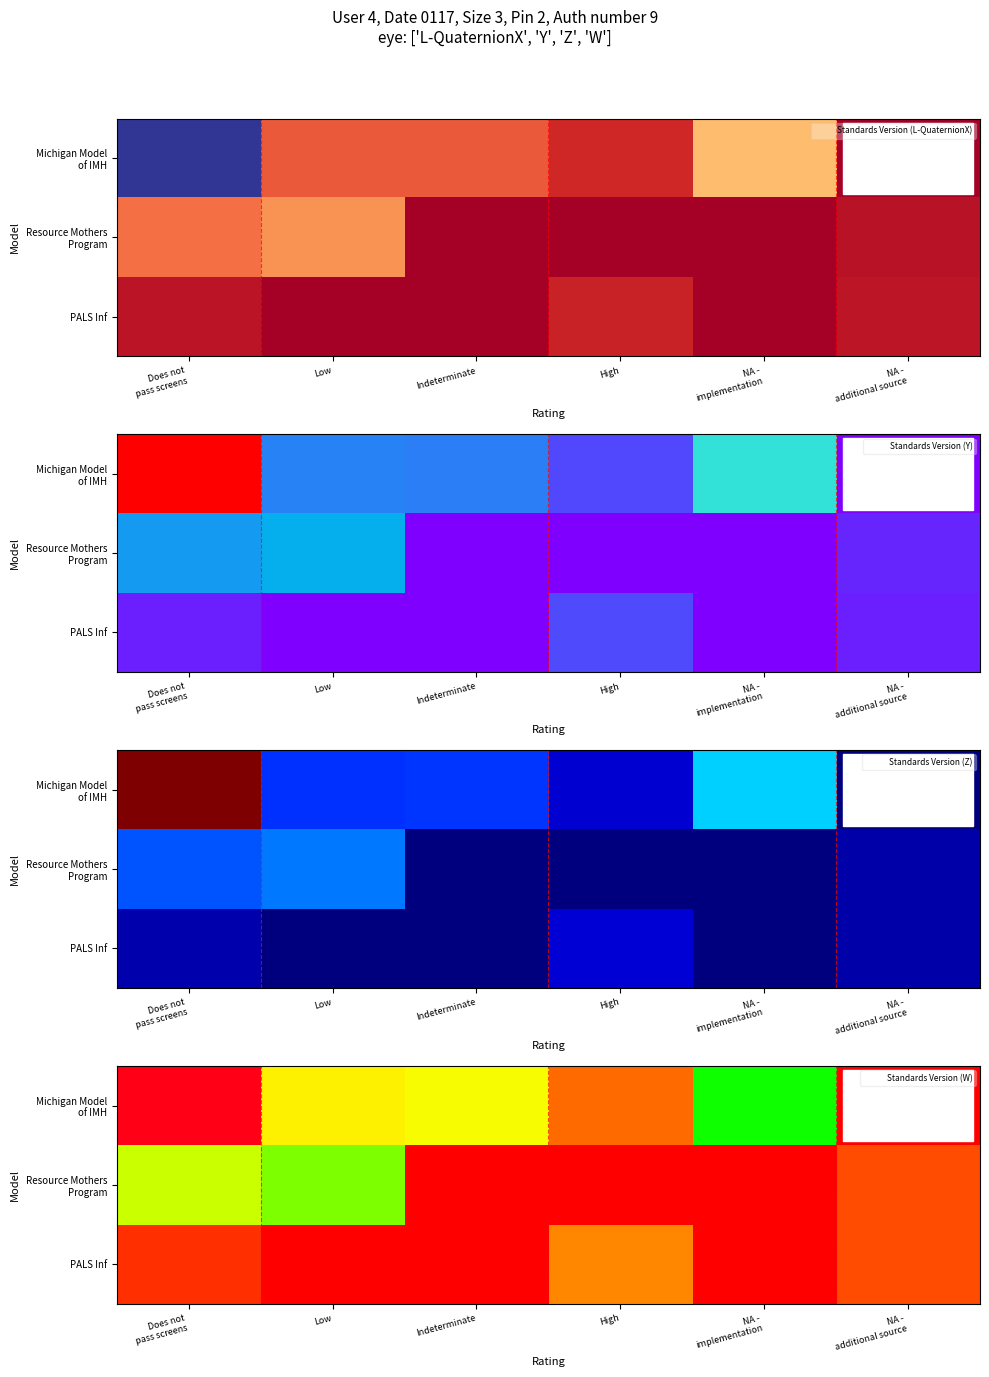

What is the total value across all series at Indeterminate?

4.1